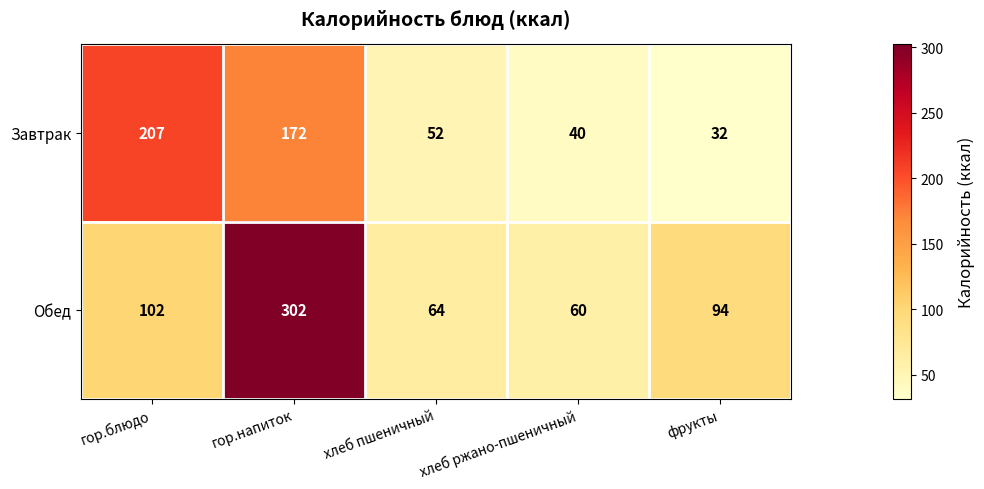

What is the sum of all Завтрак values?

503